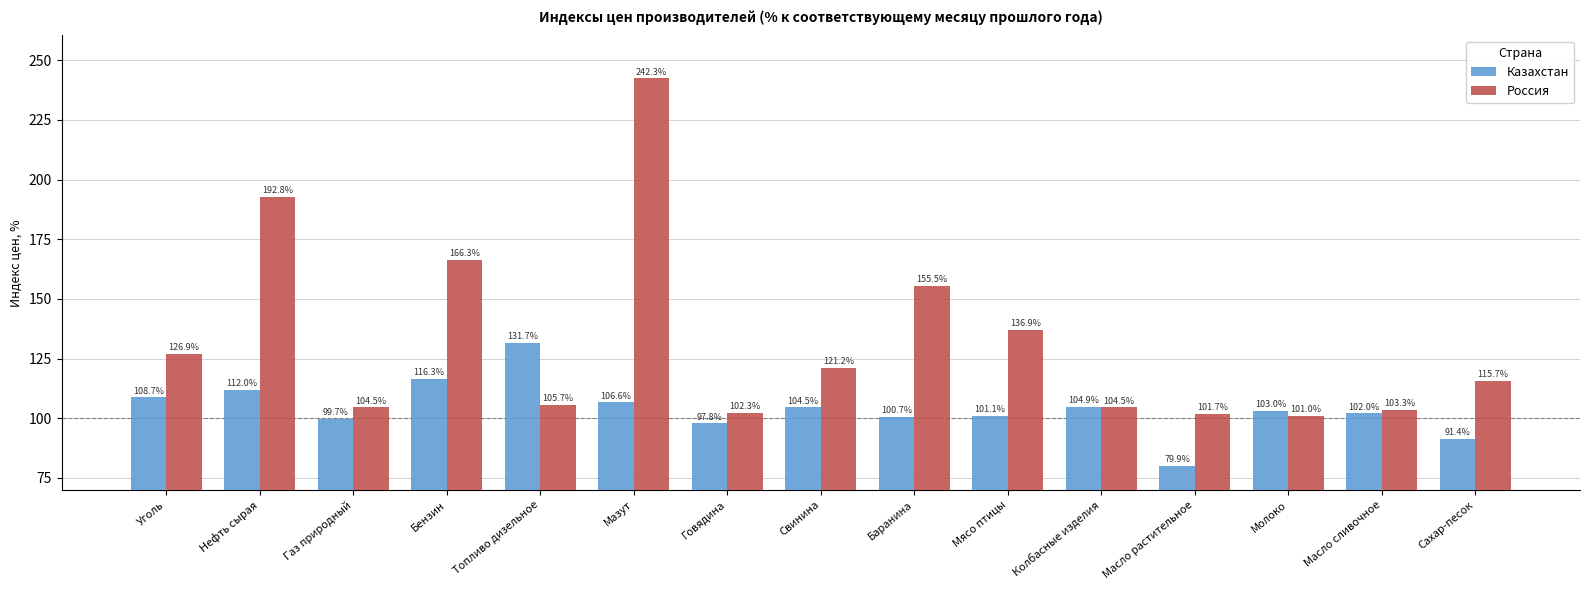

What is the label of the 3rd bar from the right?

Молоко